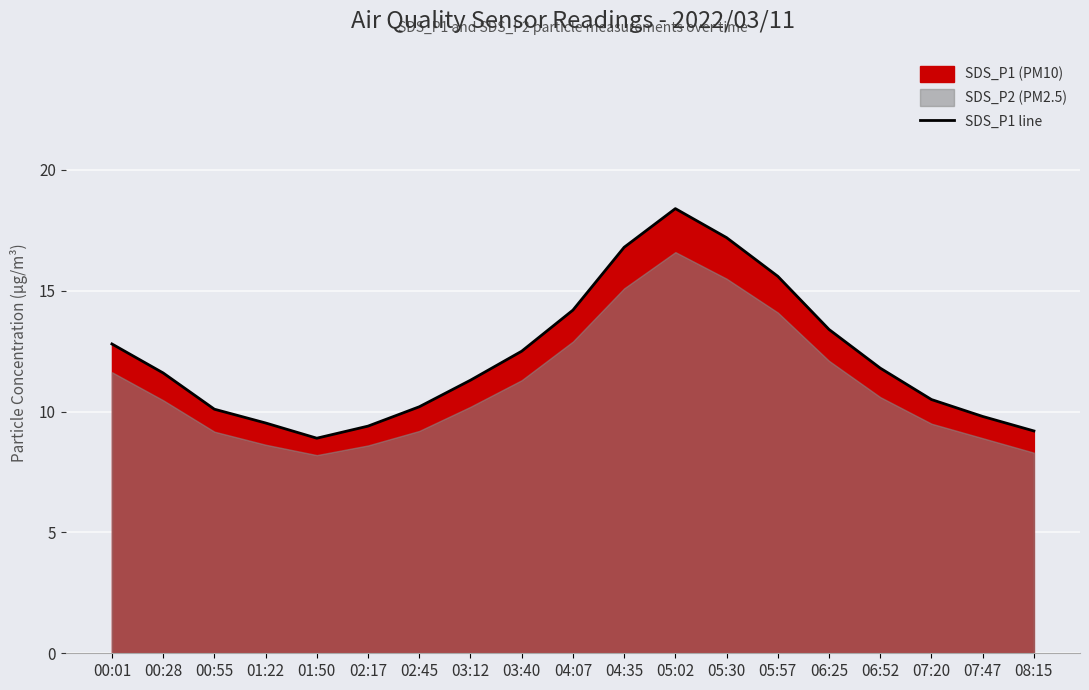

Rank the categories by value from highest to lowest.

05:02, 05:30, 04:35, 05:57, 04:07, 06:25, 00:01, 03:40, 06:52, 00:28, 03:12, 07:20, 02:45, 00:55, 07:47, 01:22, 02:17, 08:15, 01:50